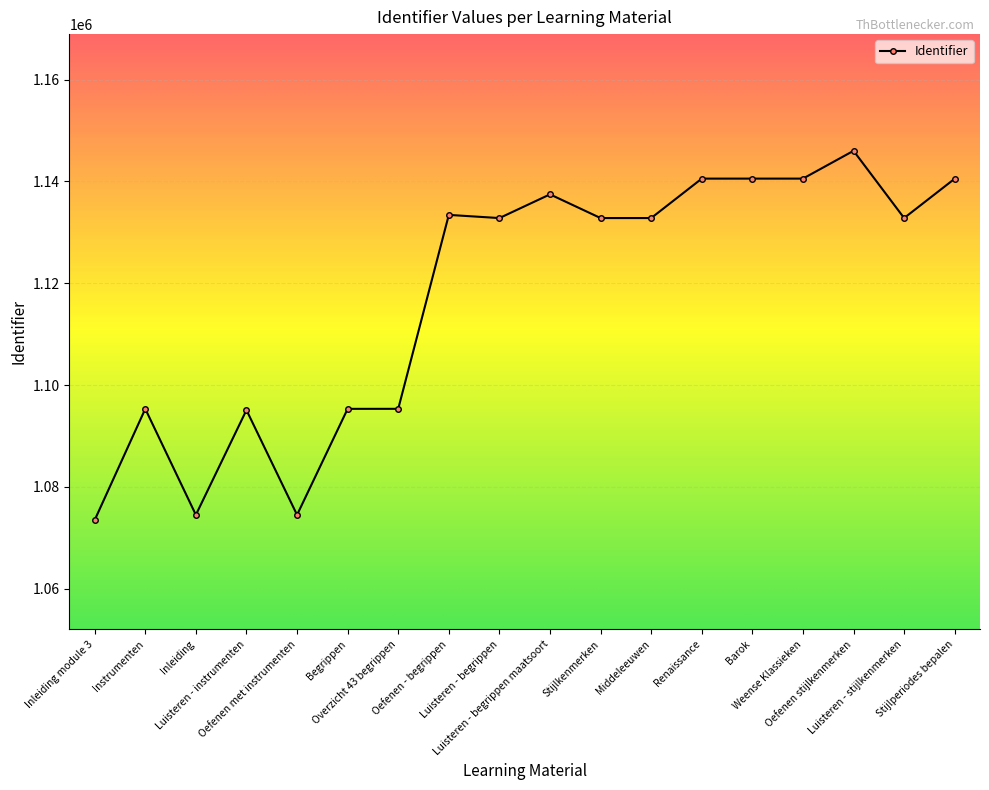

True or false: the data has more than 0 interior local peaks.

True